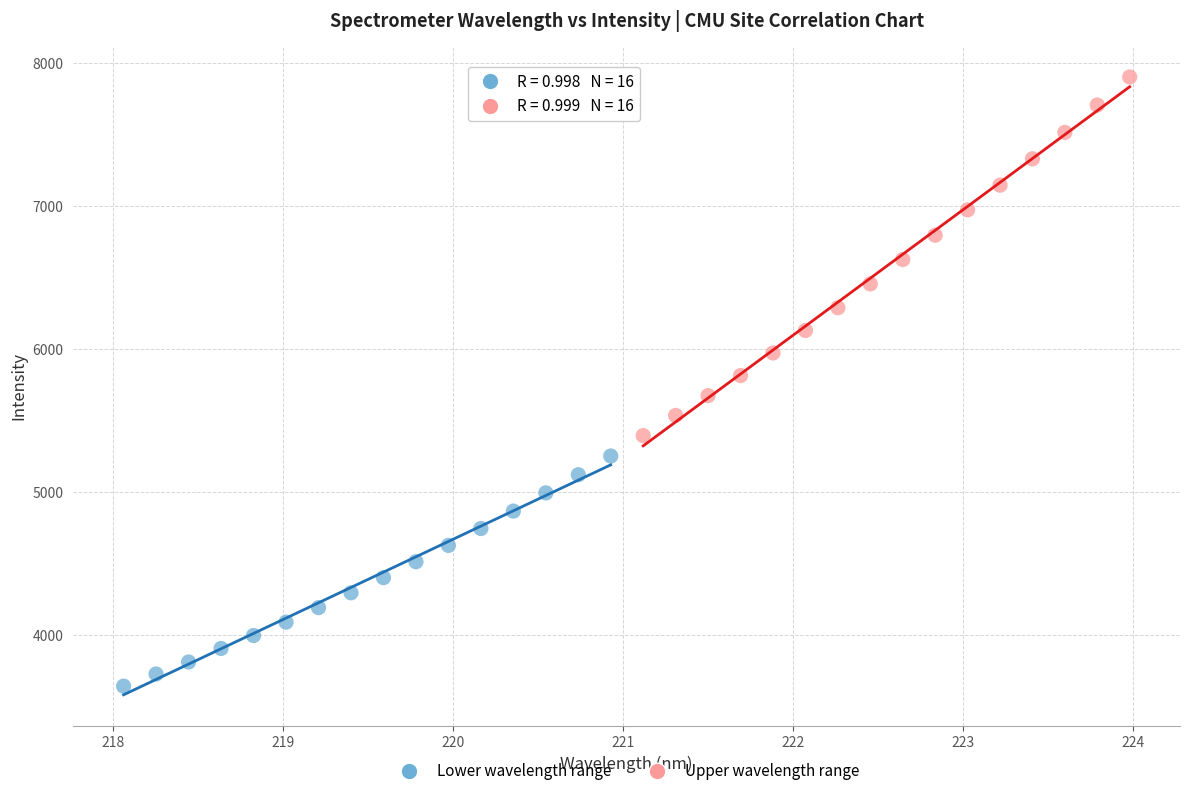

Which series contains the lowest Y value?

Lower wavelength range